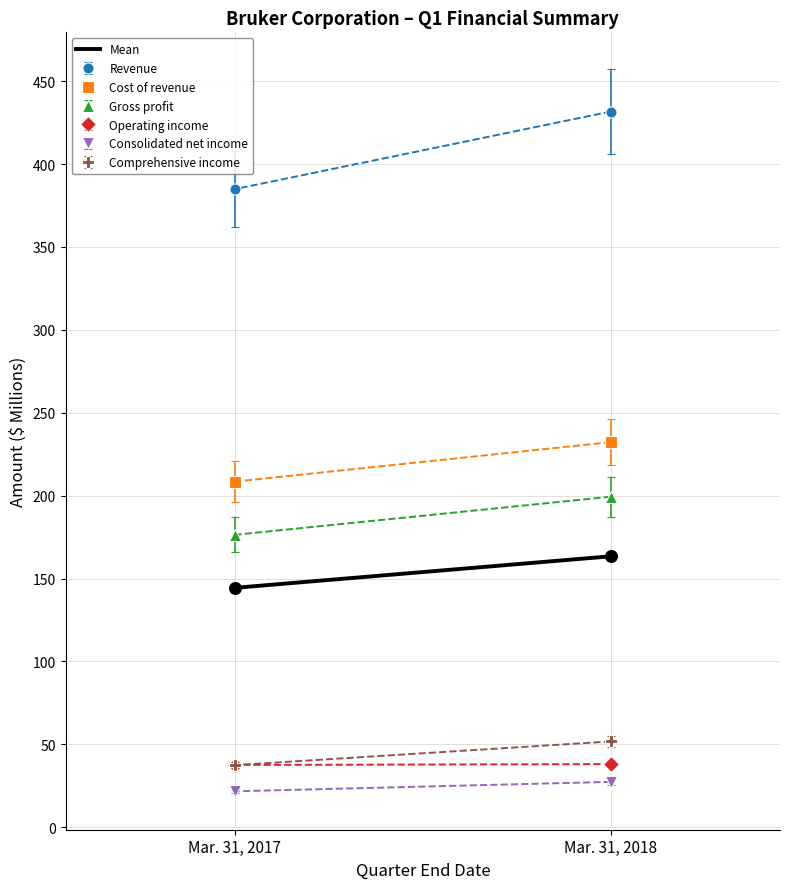

What is the range of X values (max minus min)?

1.0